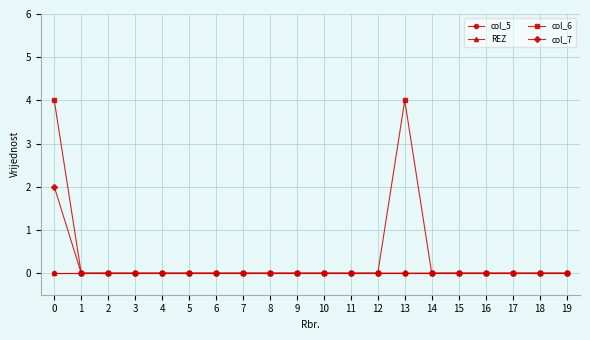

True or false: col_6 and col_7 intersect in this chart.

False